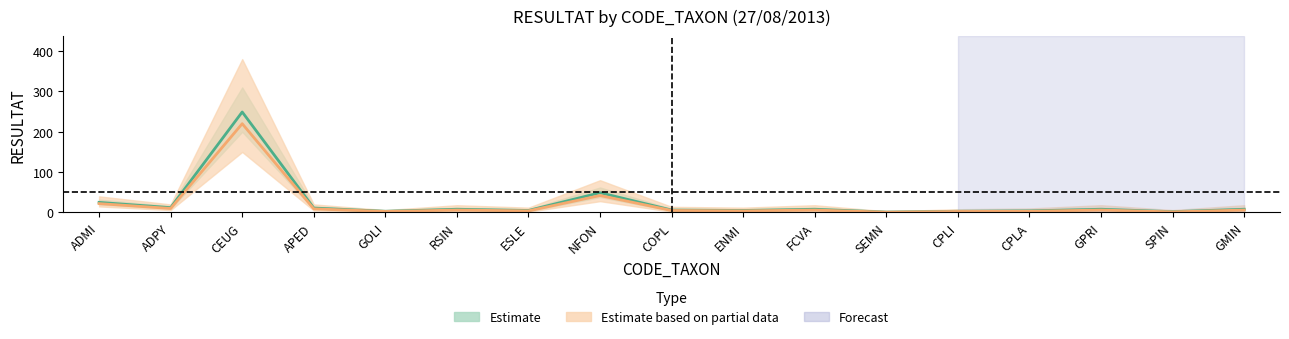

What is the highest value of the Partial_lower series?

150.0